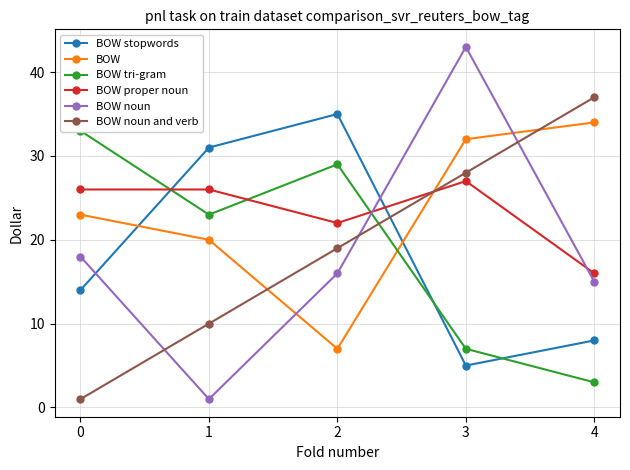

The BOW noun and verb series shows 28 at 3. True or false?

True